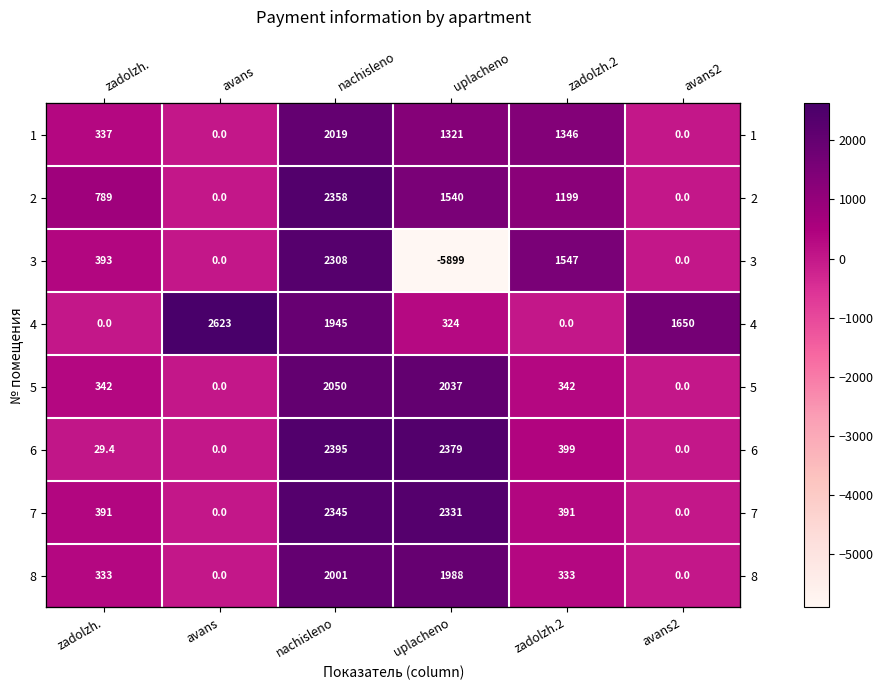

Is it true that 4 equals 486.4 at uplacheno?

False